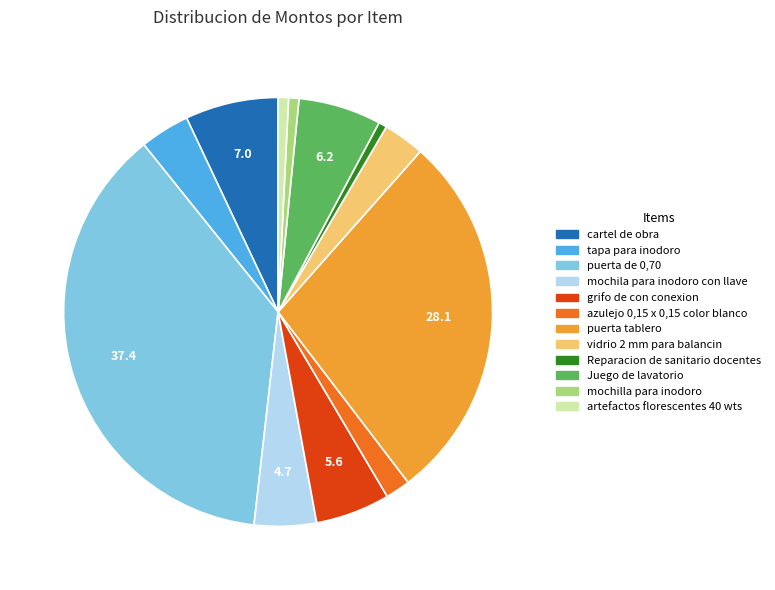

How many segments does this pie chart have?

12